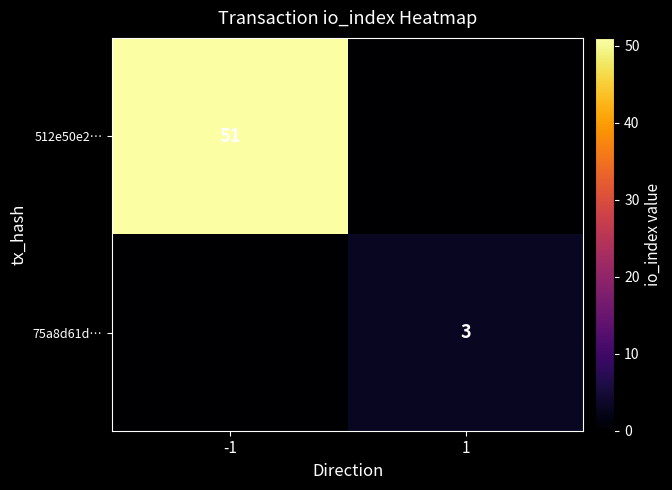

Is the value of 75a8d61d… at 1 greater than the value of 512e50e2… at -1?

No